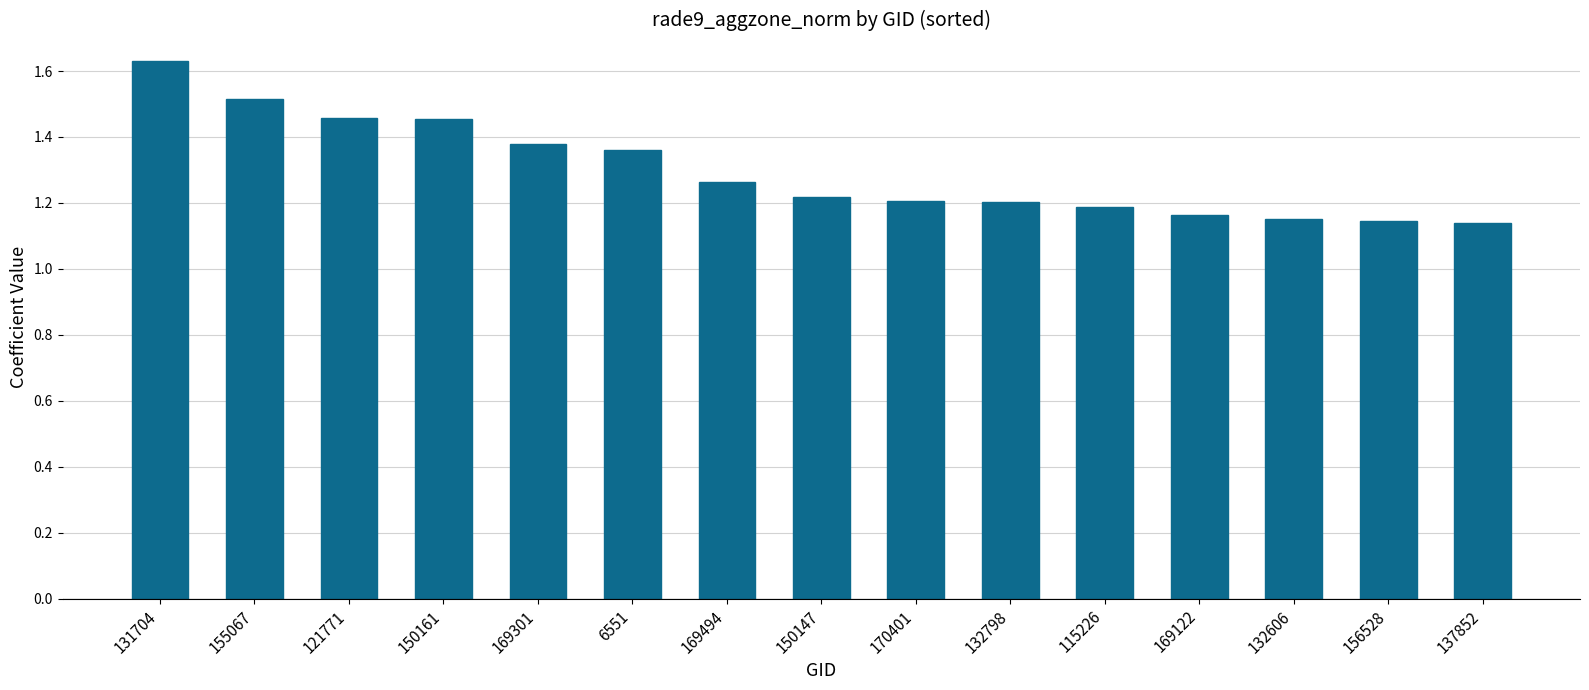

The chart shows a value of 2.4 at 169301. True or false?

False